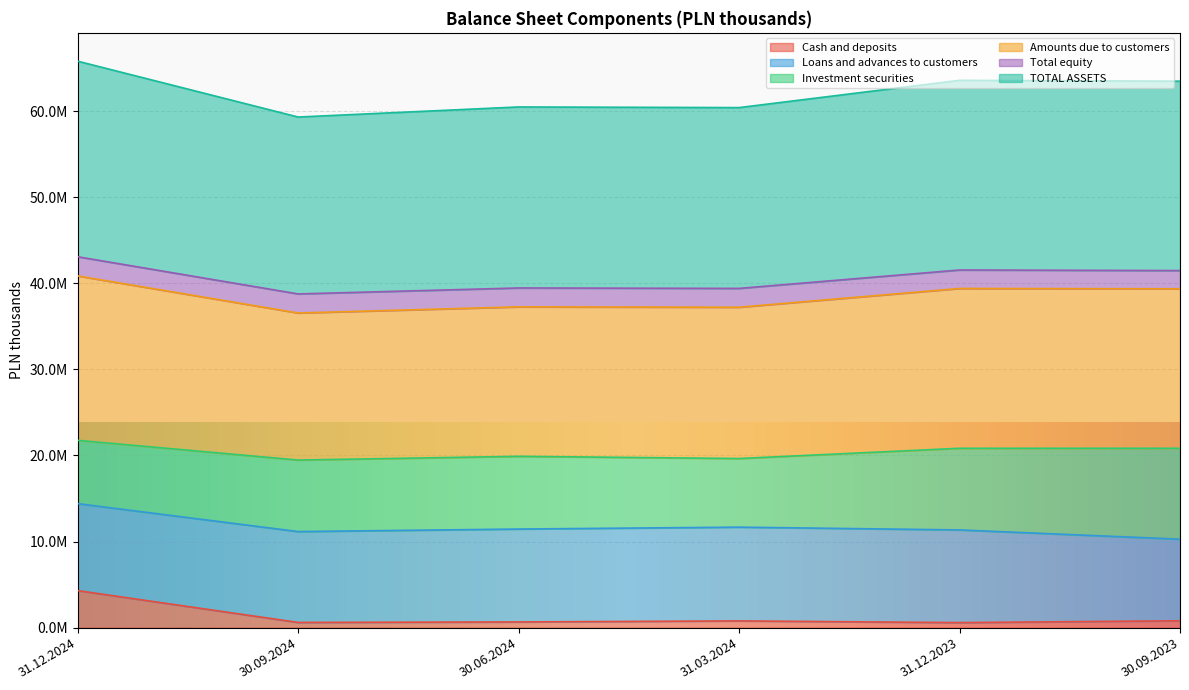

Is it true that Amounts due to customers equals 37266097 at 30.06.2024?

True